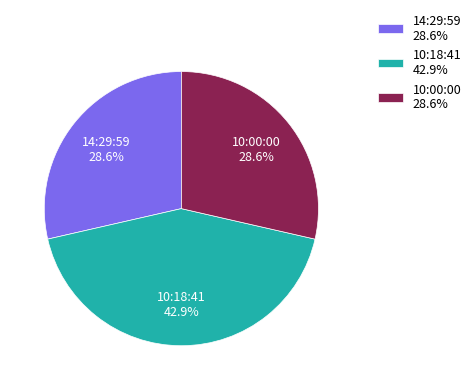

Is there a majority slice in this chart?

No